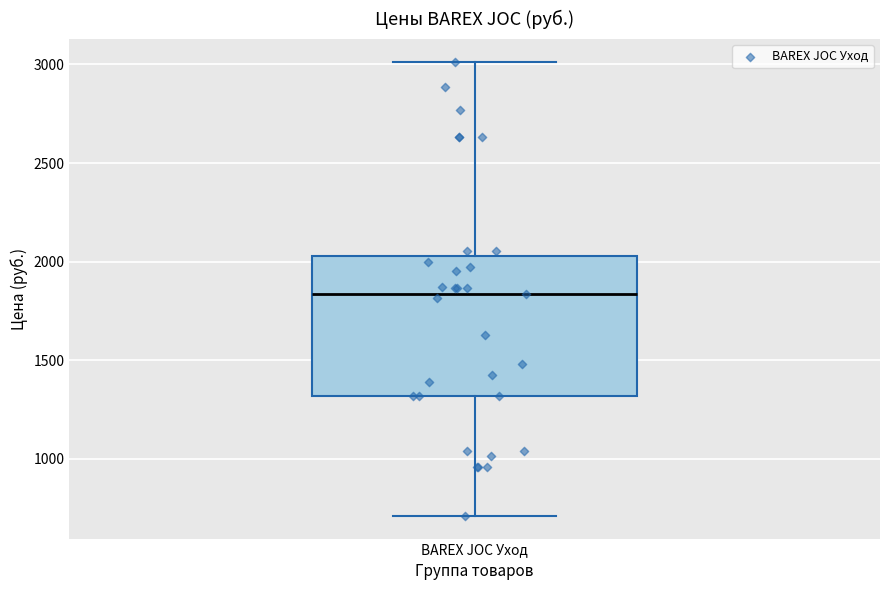

Where is the upper edge of the box for BAREX JOC Уход on the y-axis? The values are not printed on the chart, so give them approximately, as read against the axis.

2050